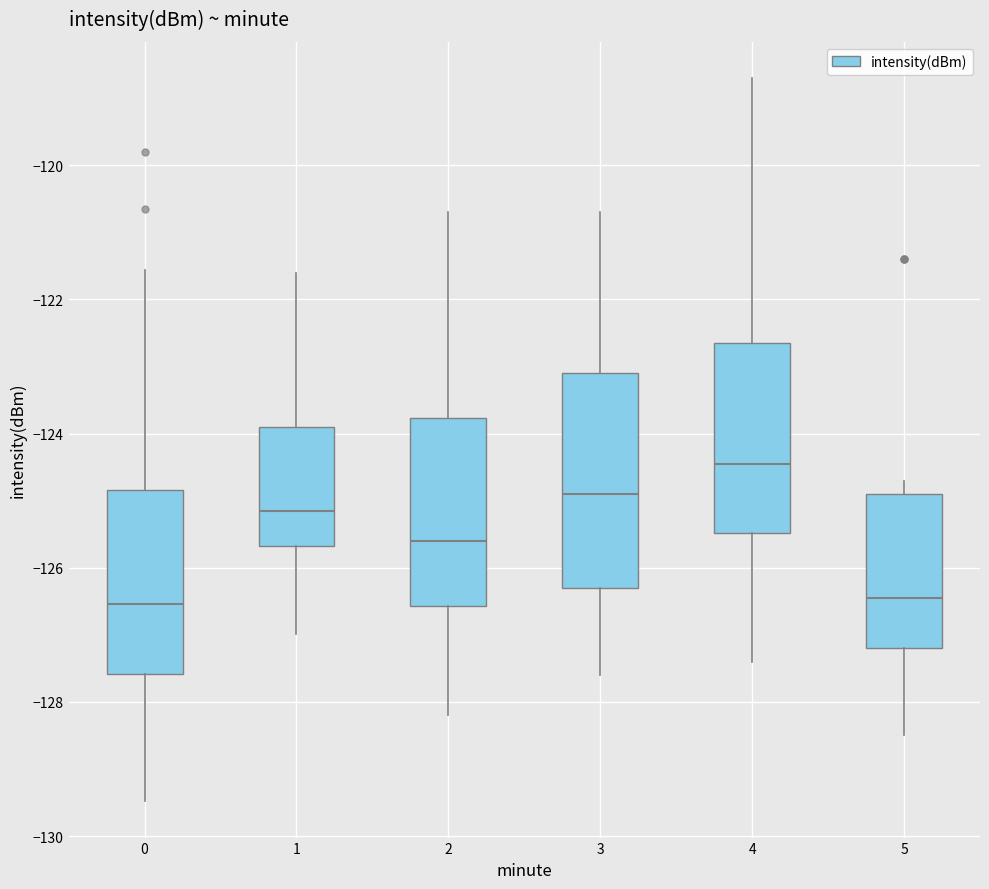

Where is the upper edge of the box at x = 4 on the y-axis? The values are not printed on the chart, so give them approximately, as read against the axis.

-122.6